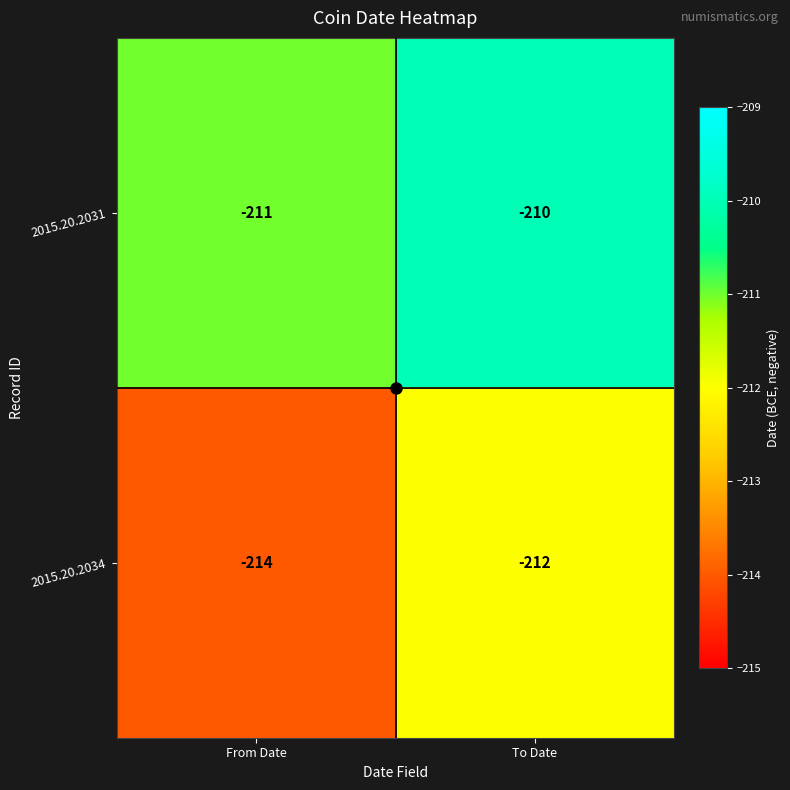

Rank the series by their average value, from lowest to highest.

2015.20.2034, 2015.20.2031